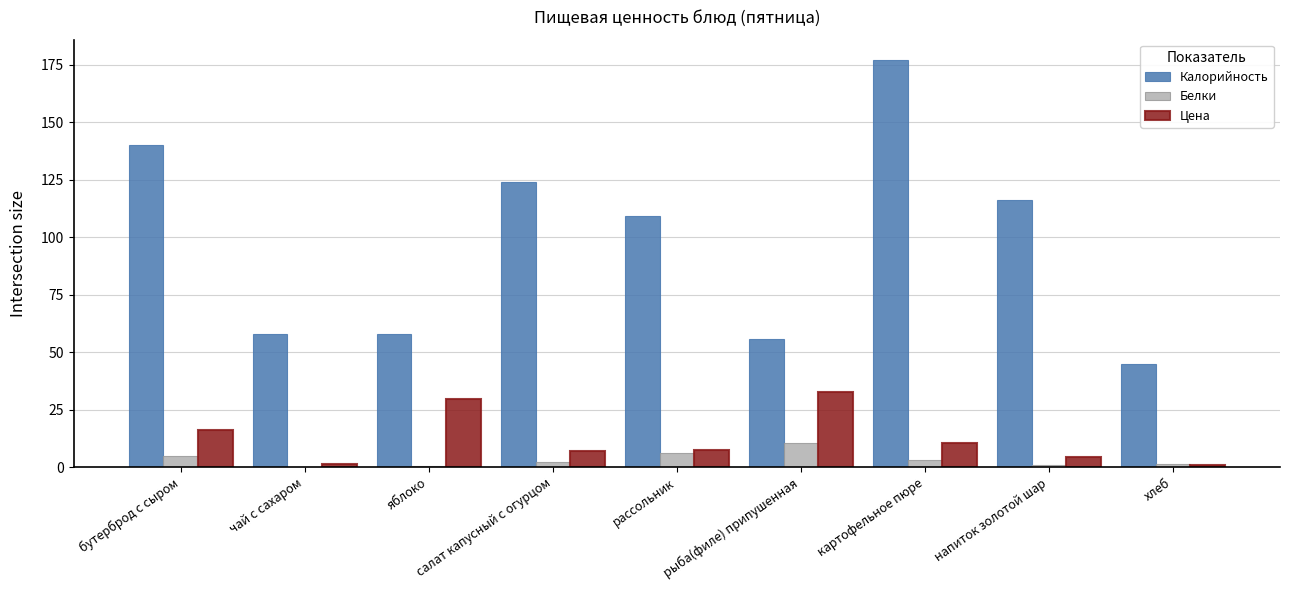

Is it true that Калорийность equals 170.4 at рассольник?

False